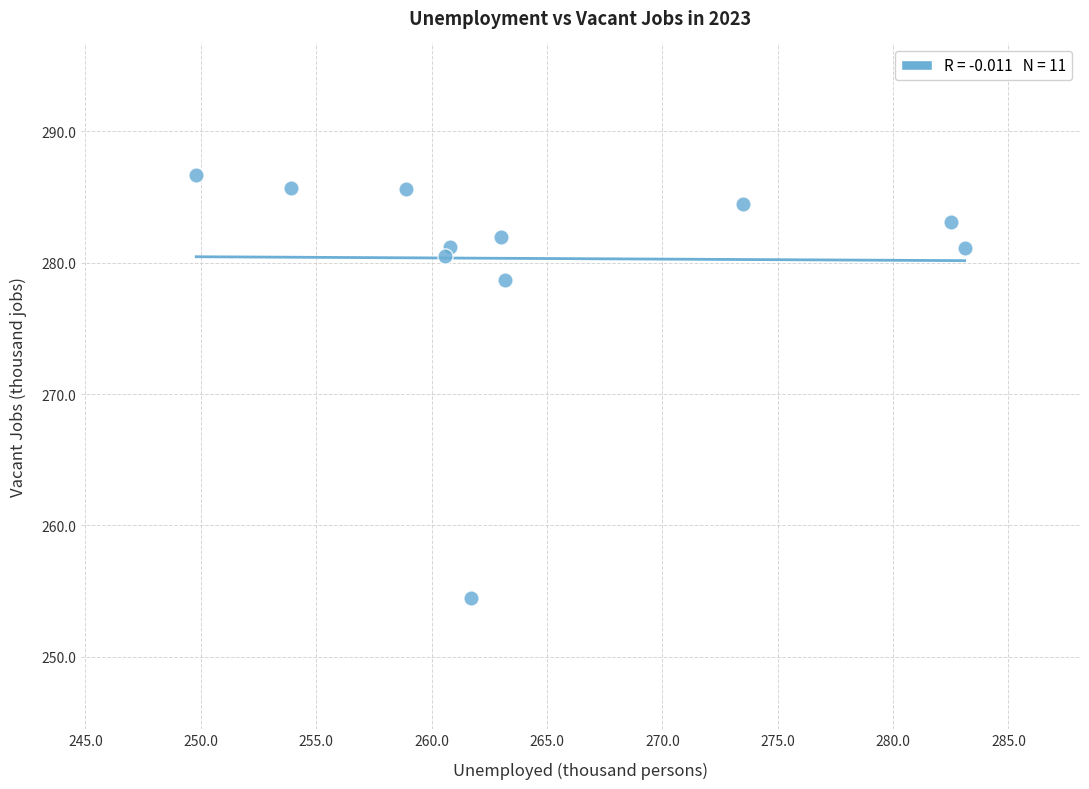

What Y value in the scatter plot is closest to 270?

278.7